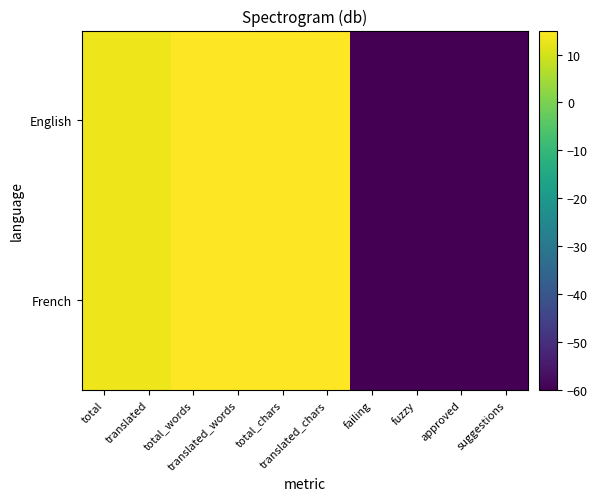

Which has a higher value, suggestions or failing?

suggestions